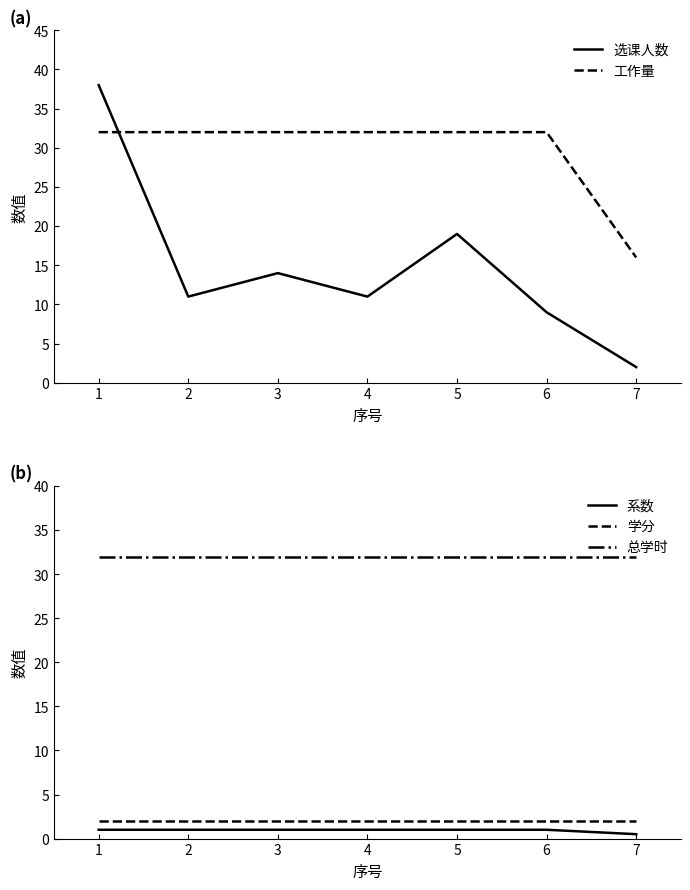

What is the sum of the 选课人数 values at 4 and 2?

22